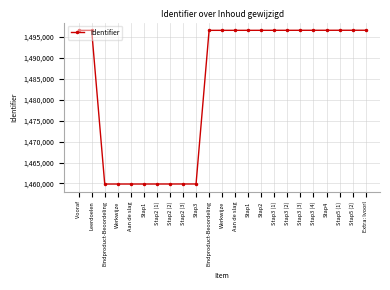

Rank the categories by value from highest to lowest.

Extra: lvoorl, Stap5 (2), Stap5 (1), Stap4, Stap3 (4), Stap3 (3), Stap3 (2), Stap3 (1), Stap2, Stap1, Aan de slag, Werkwijze, Eindproduct-Beoordeling, Leerdoelen, Vooraf, Stap3, Stap2 (3), Stap2 (2), Stap2 (1), Stap1, Aan de slag, Werkwijze, Eindproduct-Beoordeling